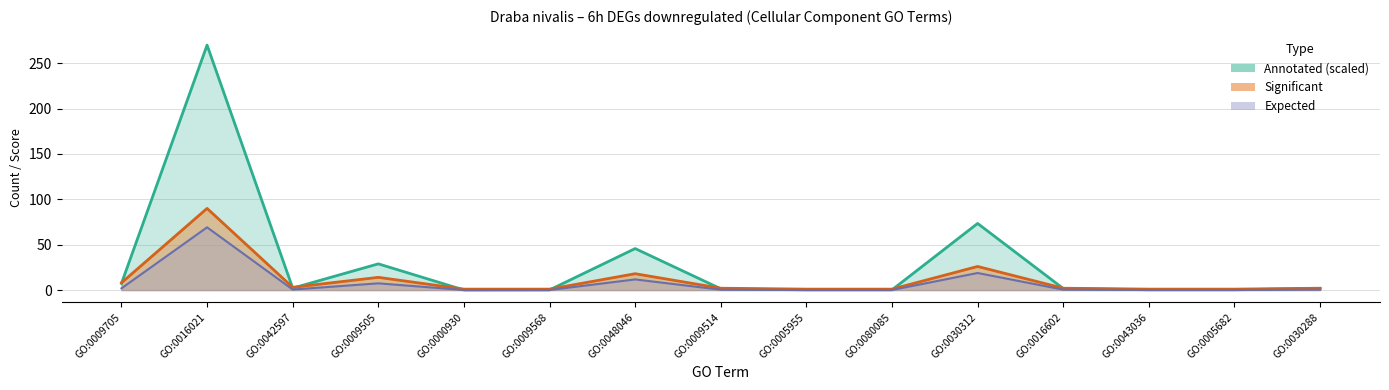

List the series in order of their peak value, highest first.

Annotated, Significant, Expected